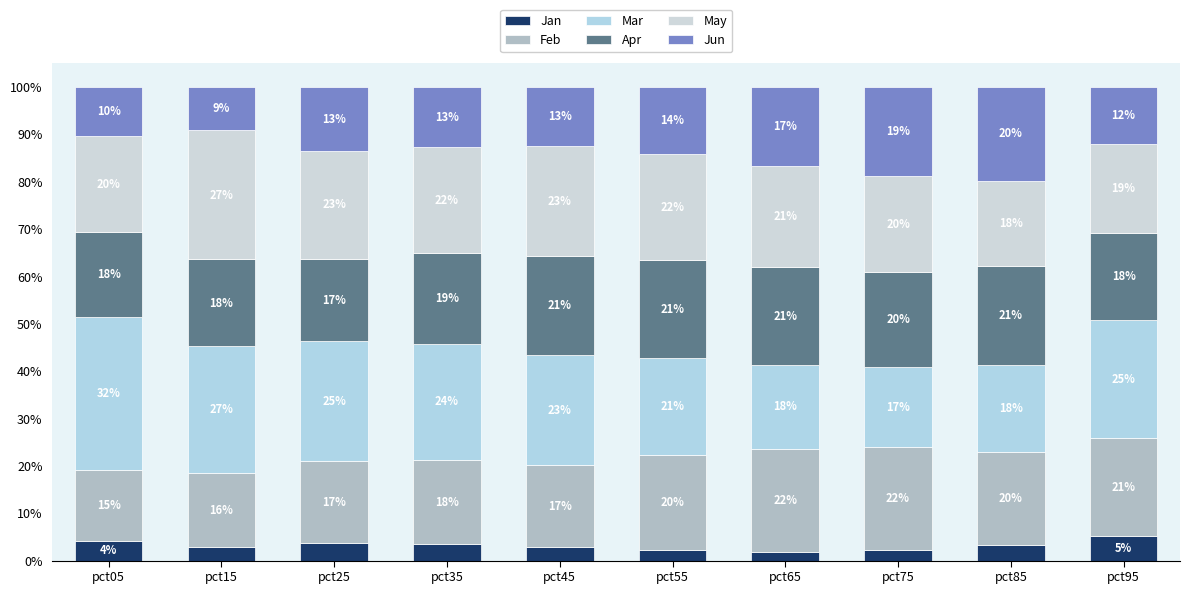

Does the chart contain stacked bars?

Yes